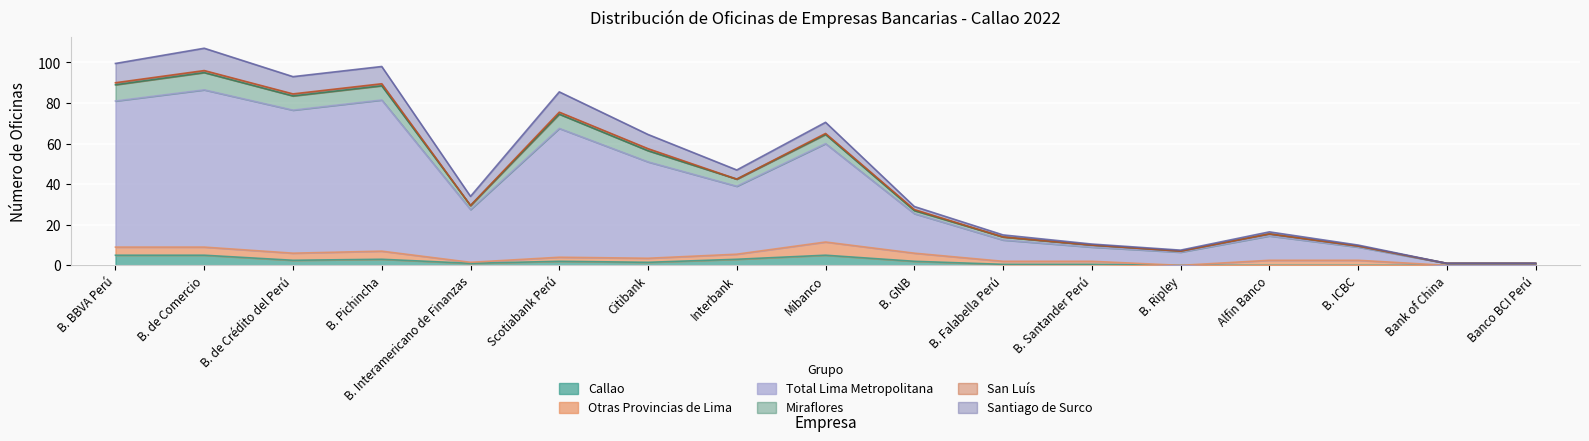

Is it true that Total Lima Metropolitana equals 187 at B. de Crédito del Perú?

False